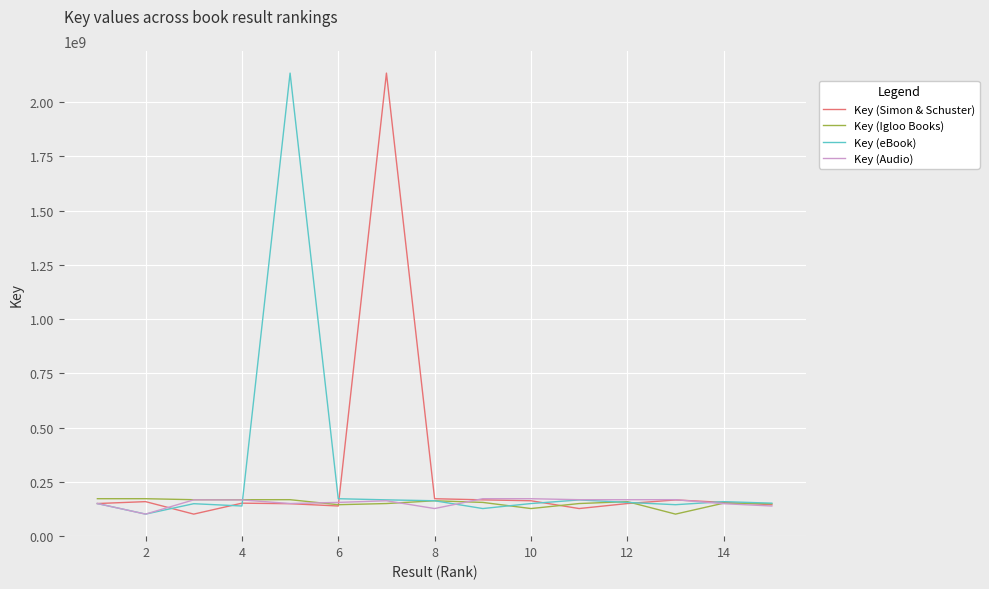

What is the smallest value displayed?

100921028